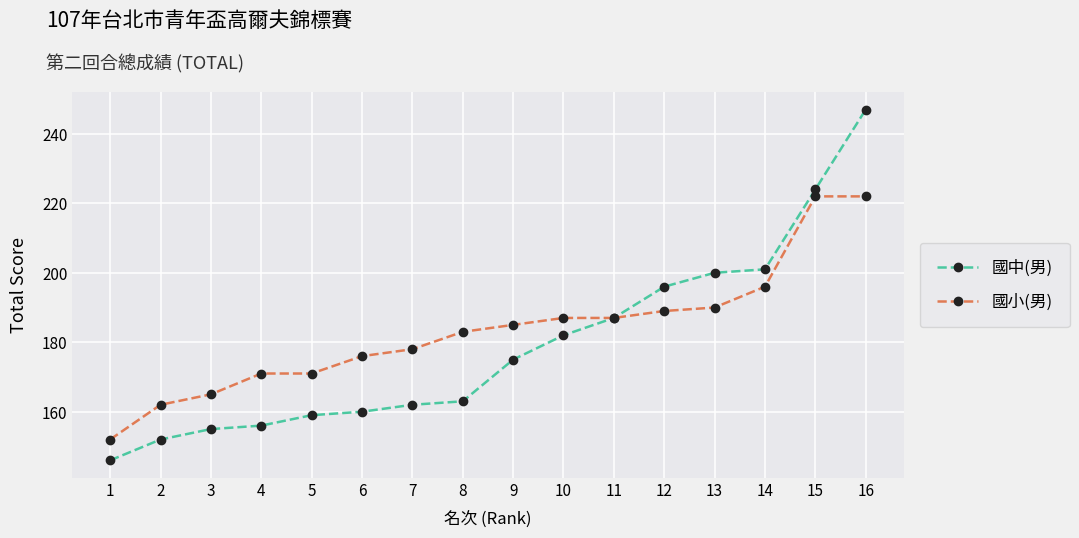

What are all the series names shown in the legend?

國中(男), 國小(男)